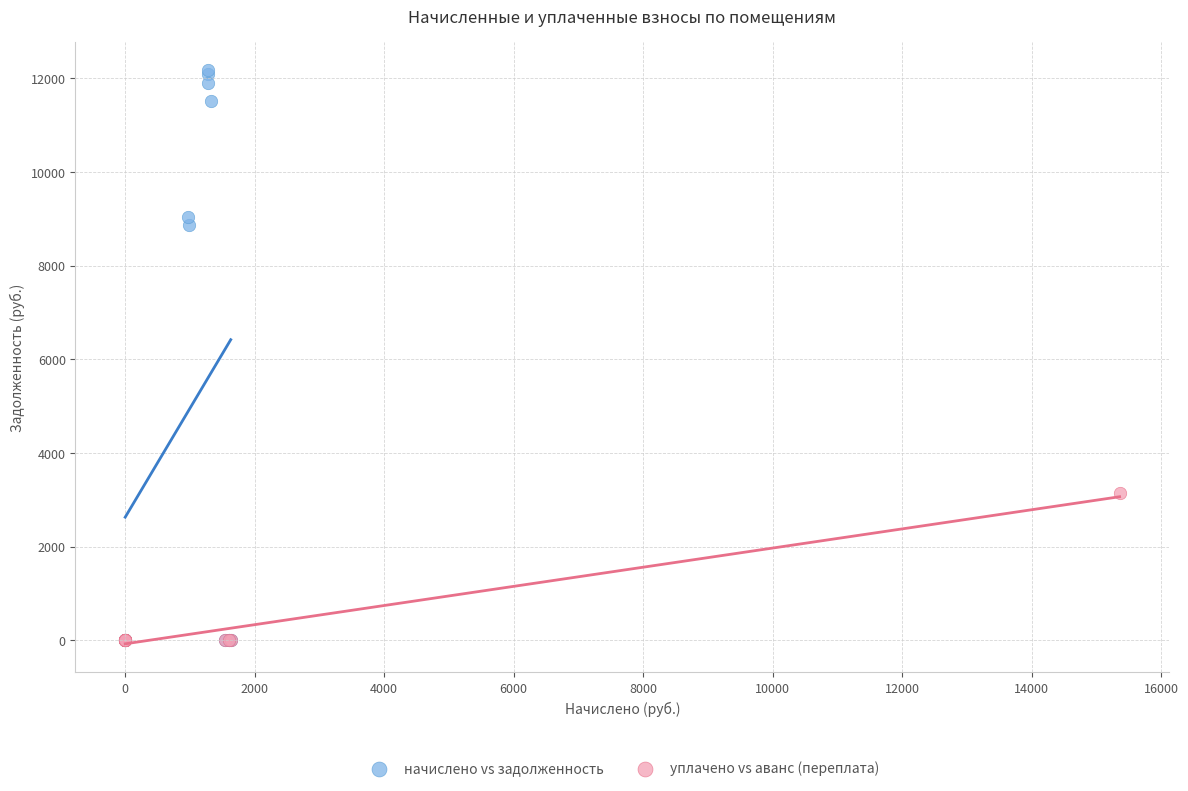

Which series contains the highest Y value?

начислено vs задолженность